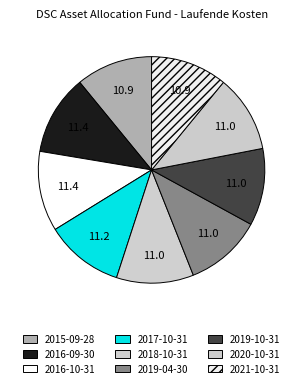

What is the ratio of the value at 2016-09-30 to the value at 2019-04-30?

1.0